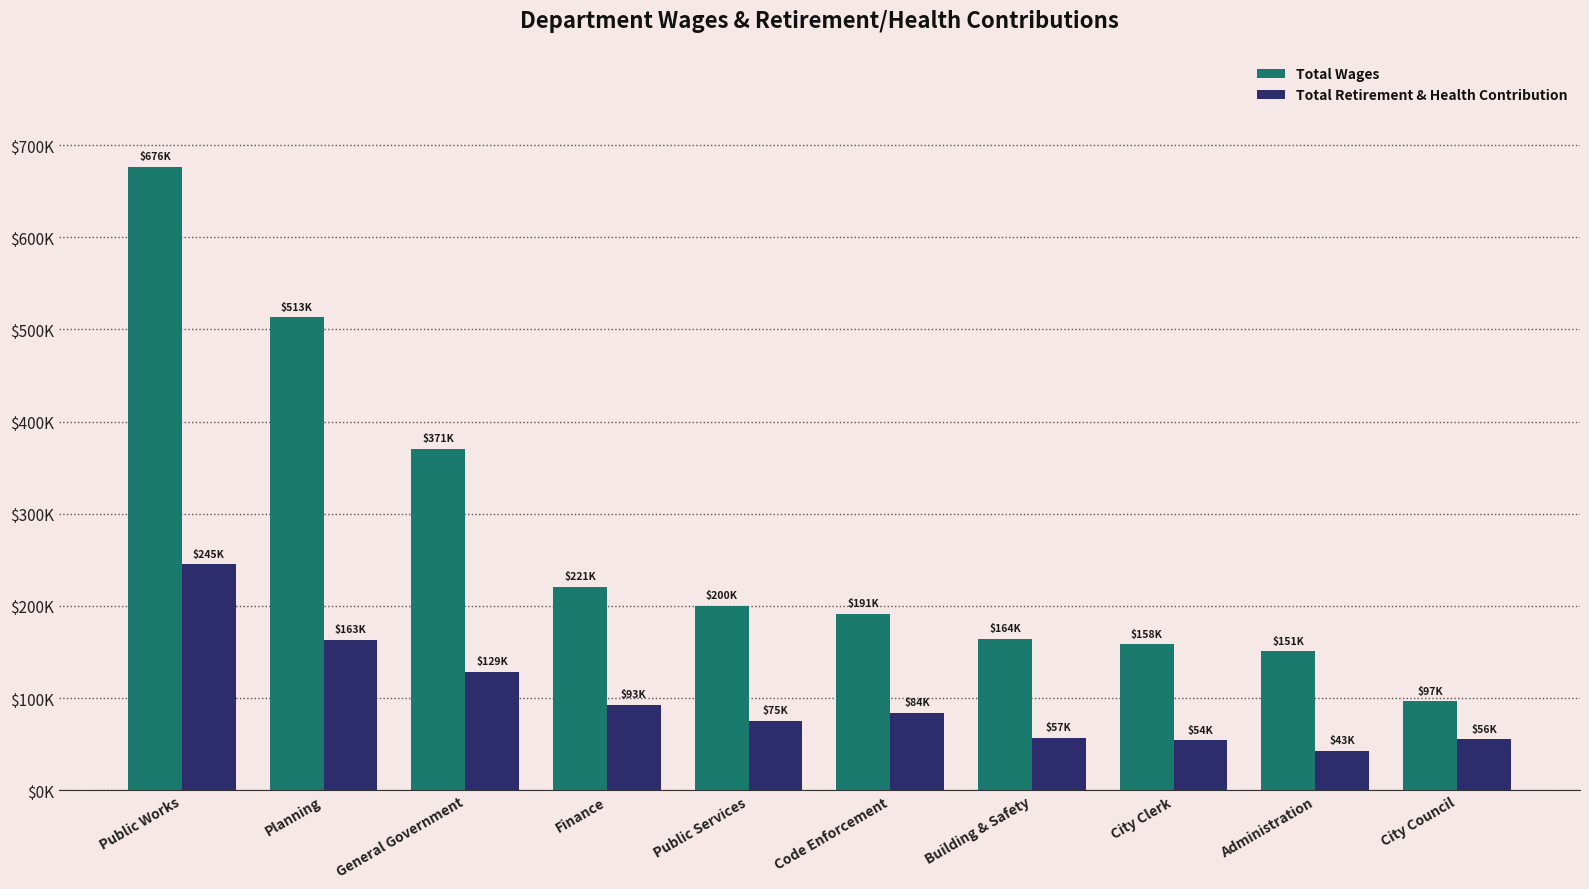

What is the average value of the Total Wages series?

274324